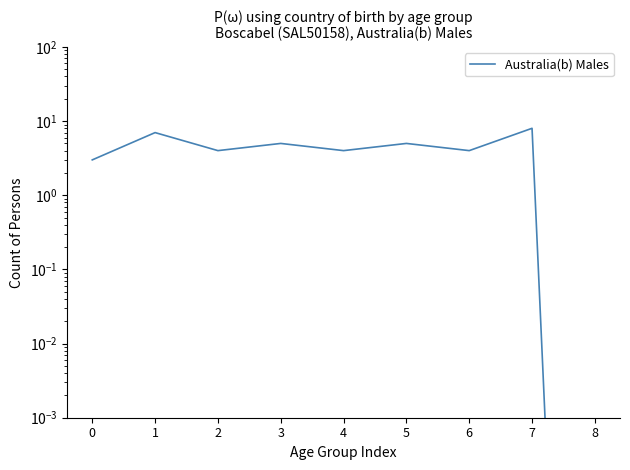

Which has a higher value, 7 or 4?

7